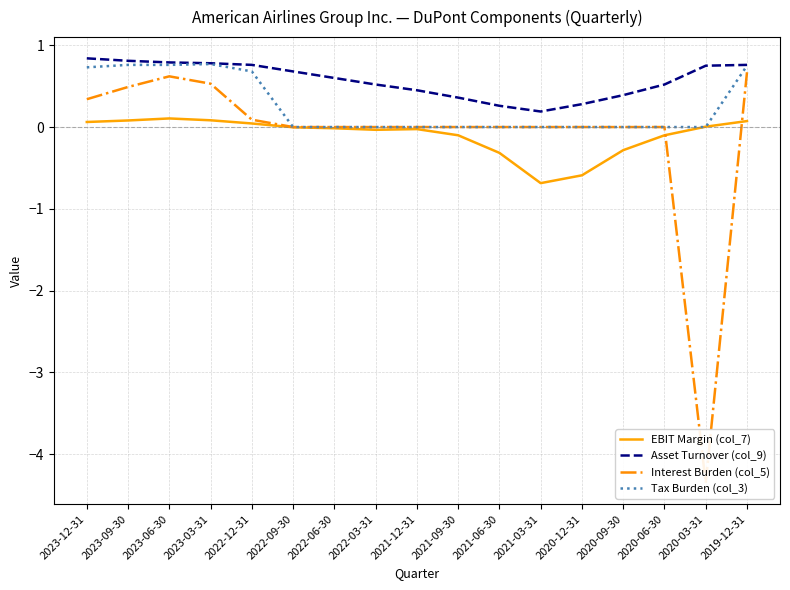

True or false: Asset Turnover (col_9) and EBIT Margin (col_7) intersect in this chart.

False